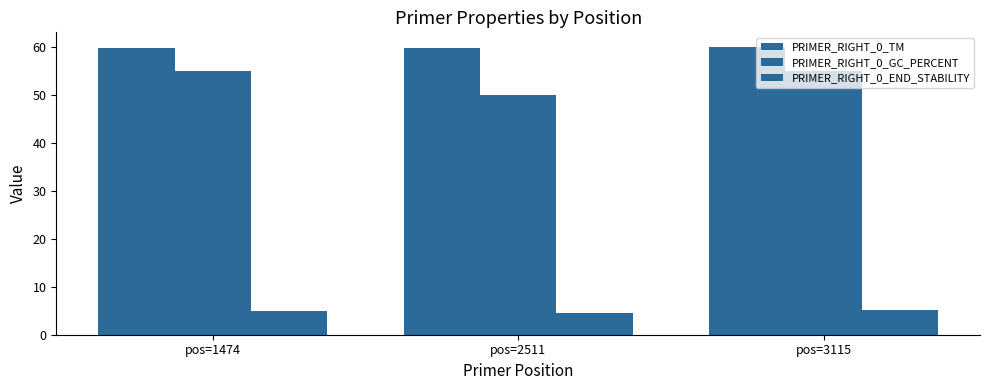

Count the number of categories in the chart.

3